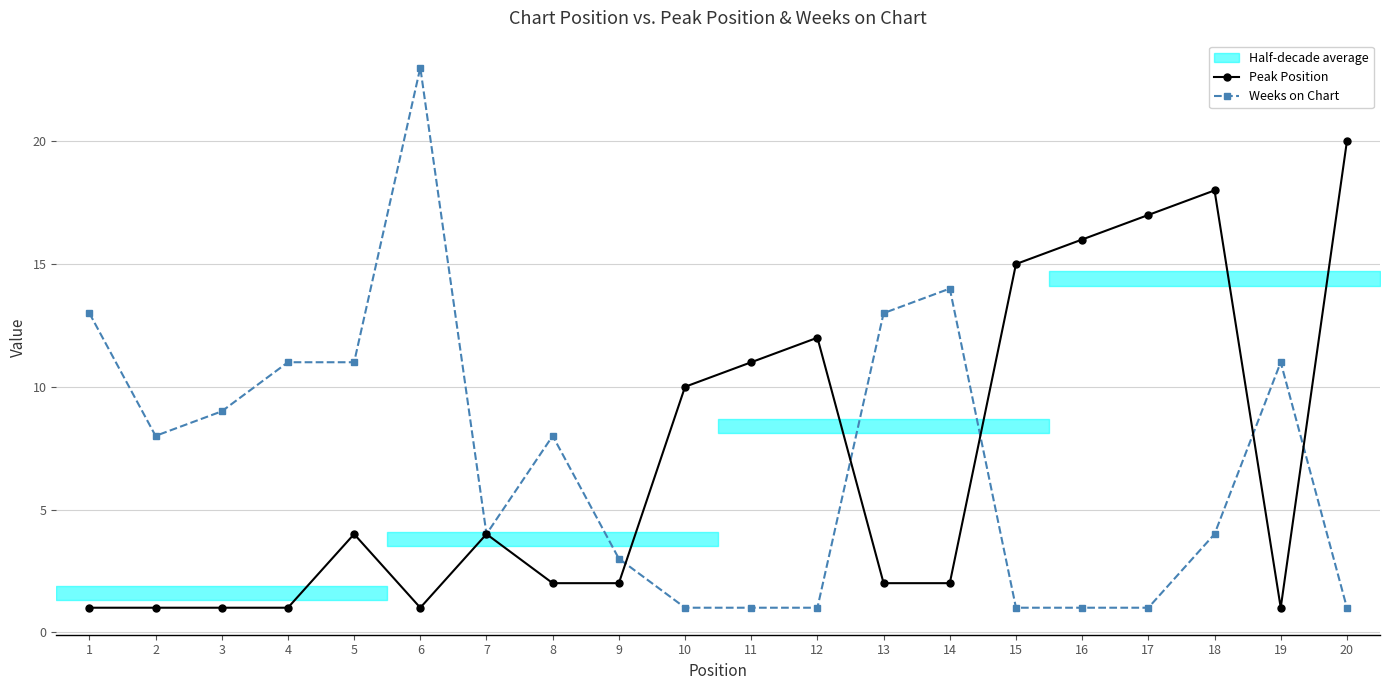

How many data points in Peak Position are less than 4?

10